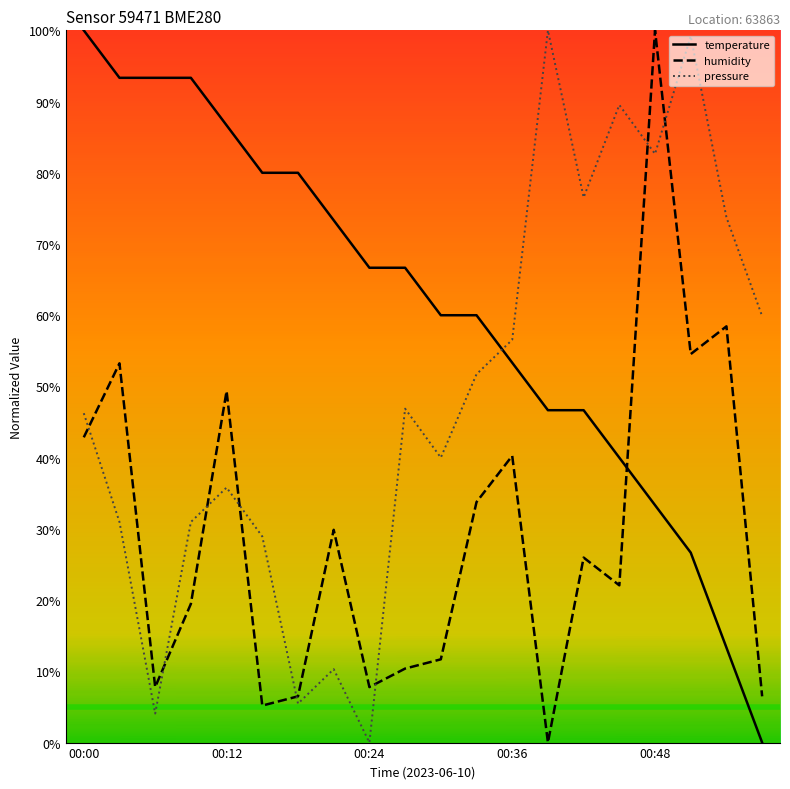

List the series in order of their overall mean, lowest first.

humidity, pressure, temperature